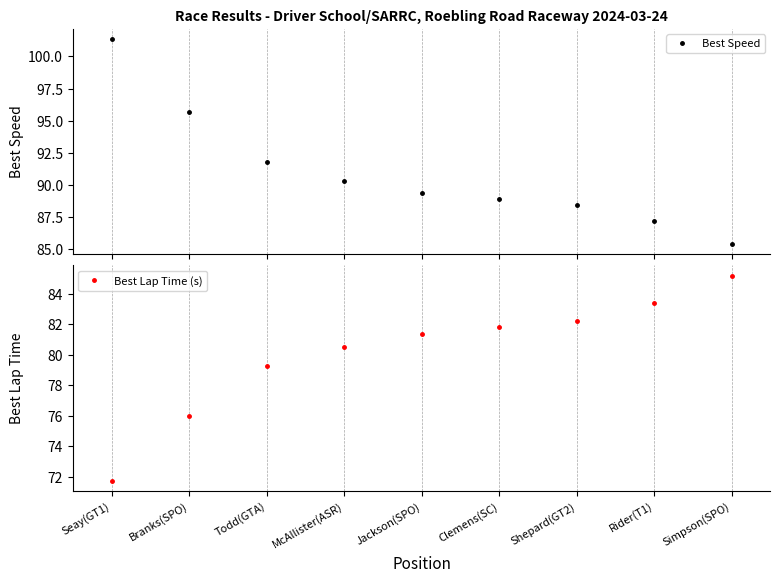

Reading left to right, what are all the values shown in this chart?

Best Speed: 101.4	95.7	91.8	90.3	89.4	88.9	88.5	87.2	85.4
Best Lap Time (s): 71.7	76.0	79.3	80.5	81.4	81.8	82.2	83.4	85.2